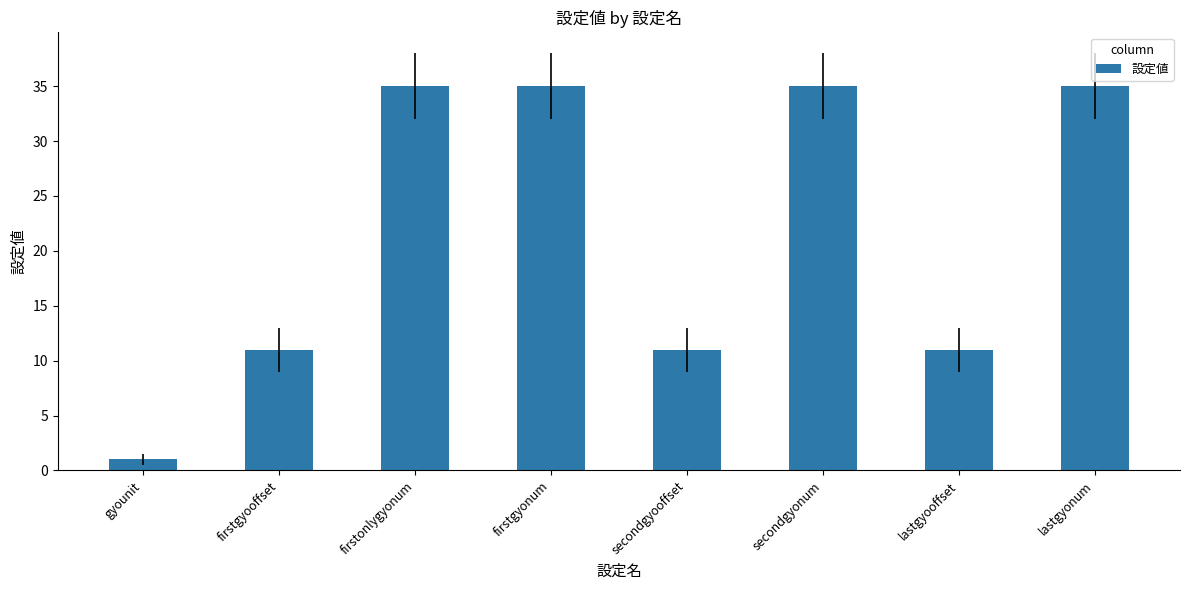

Reading right to left, extract all data points from this chart.

35	11	35	11	35	35	11	1